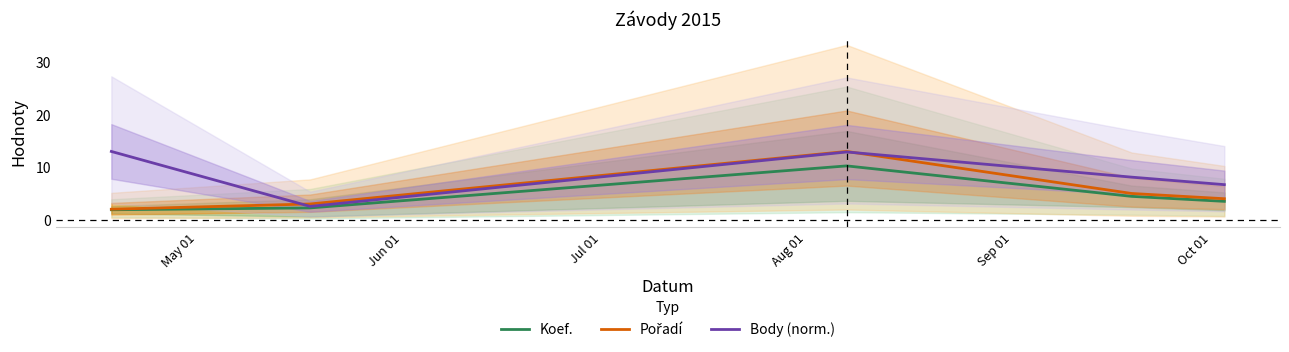

What is the maximum value for Body (norm.)?

13.0